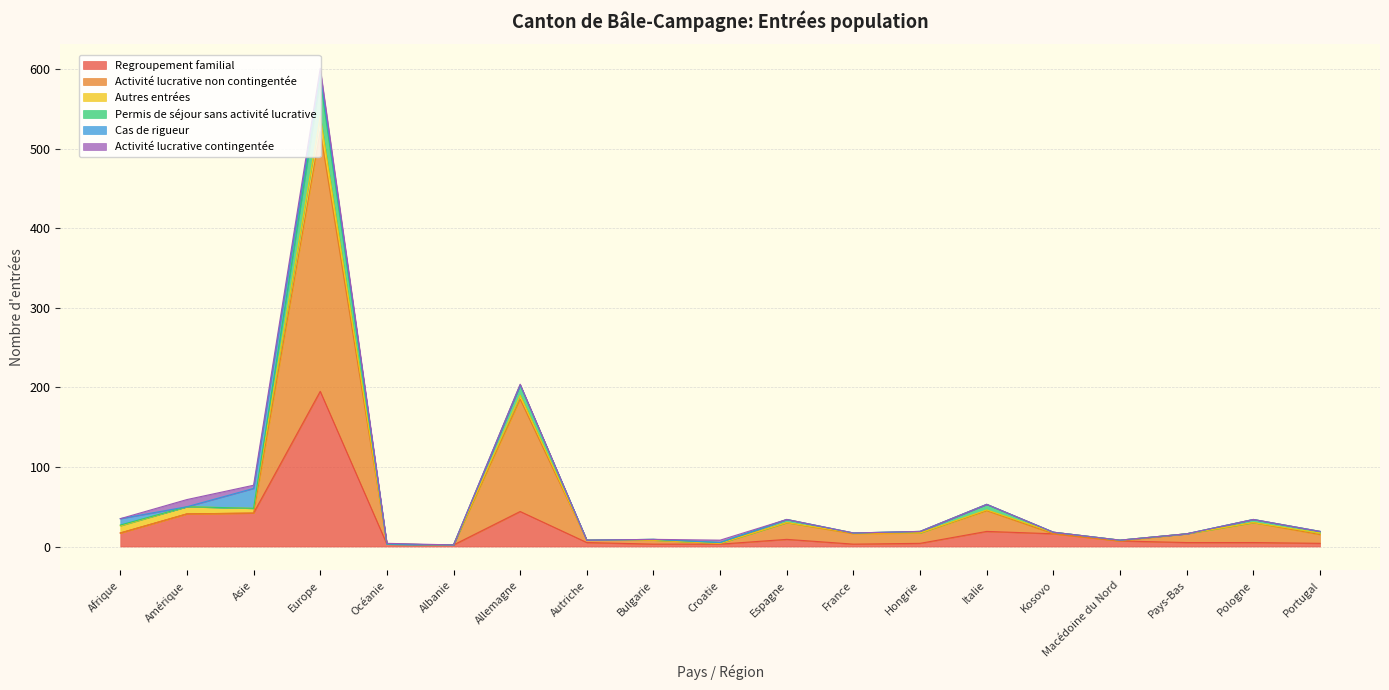

At which label does Regroupement familial reach its peak?

Europe